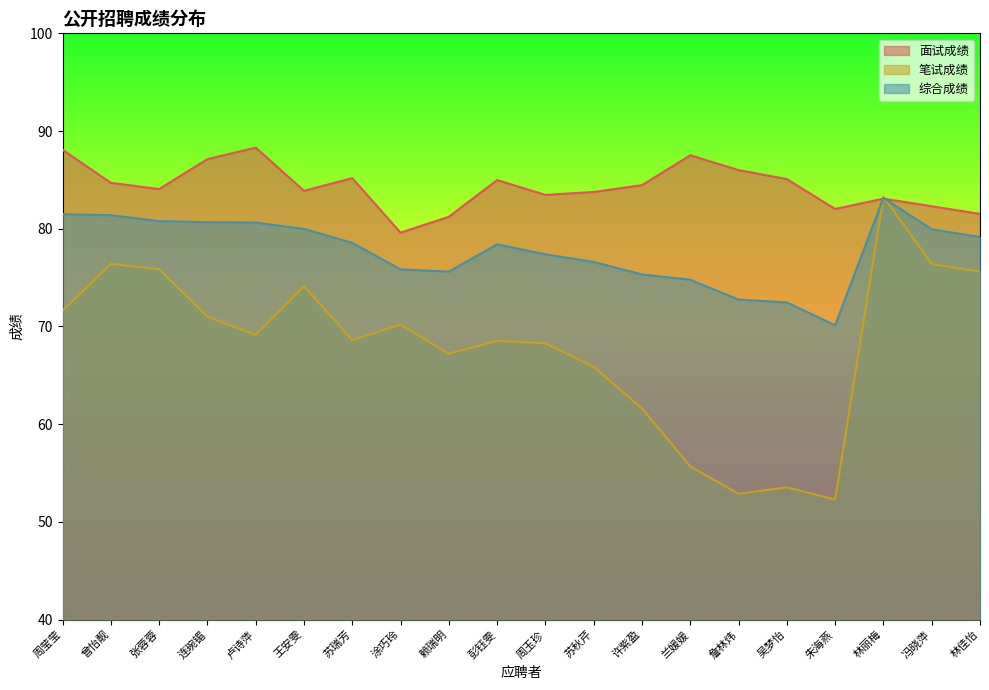

What is the approximate value of 综合成绩 at 连琬镅?

80.7